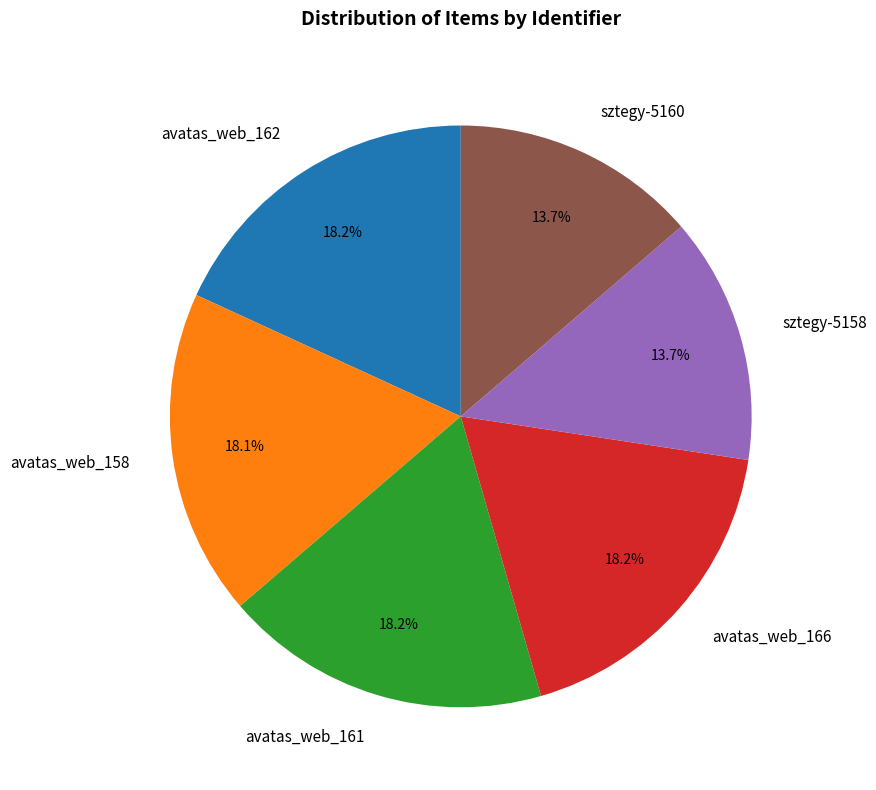

Is it true that avatas_web_162 is 18% of the pie?

True